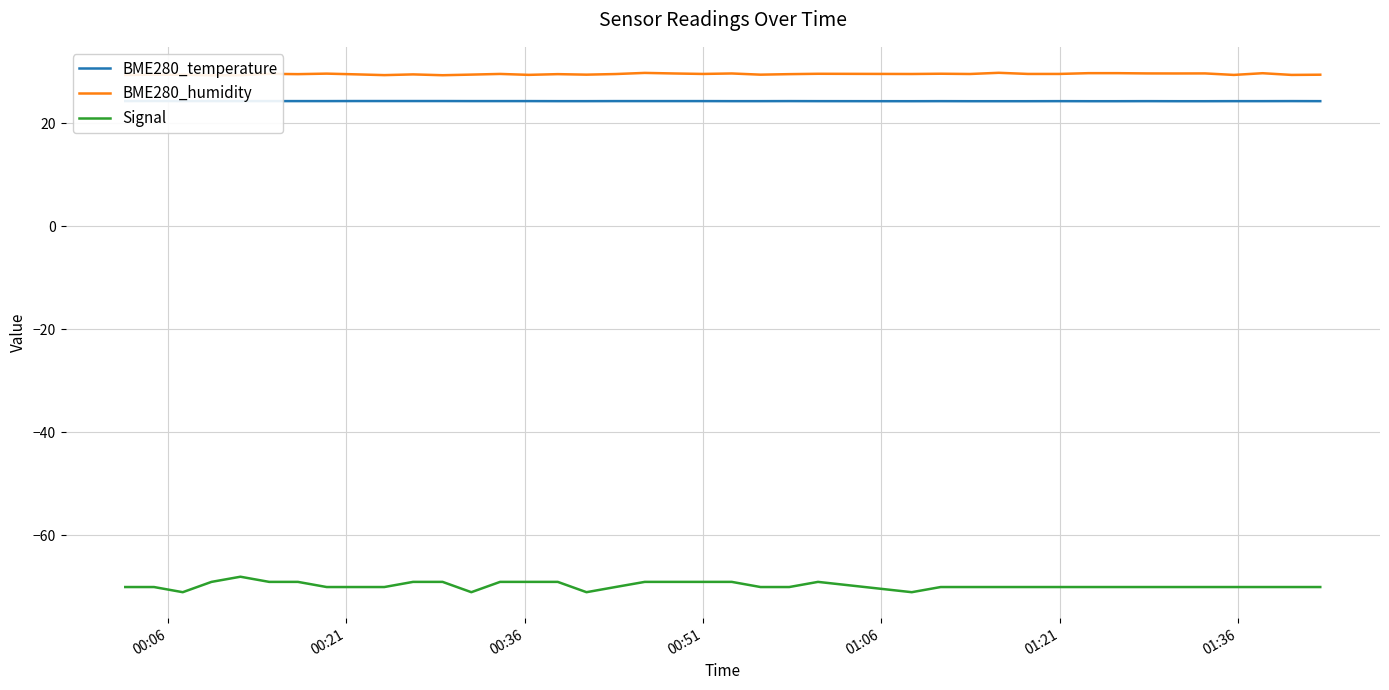

What are all the series names shown in the legend?

BME280_temperature, BME280_humidity, Signal